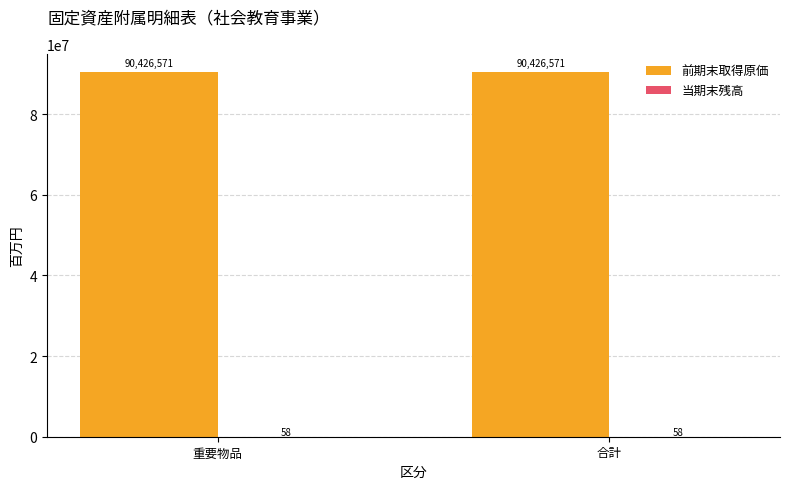

How many groups of bars are there?

2